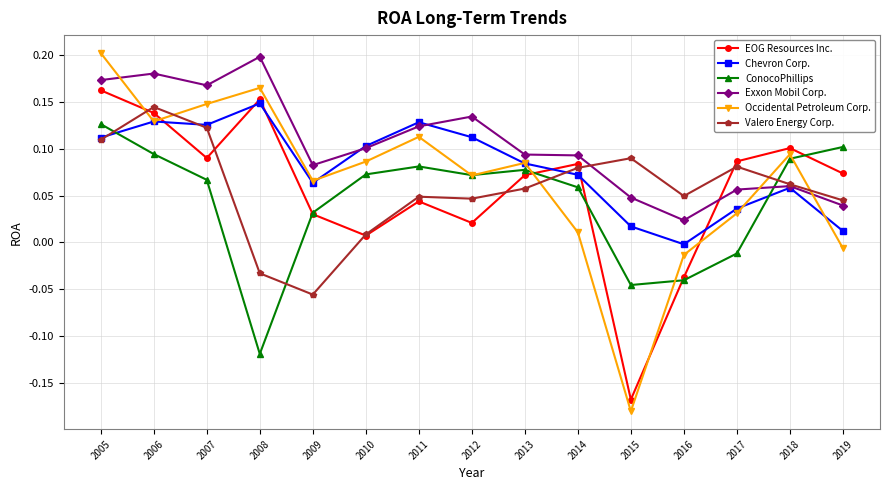

Between 2014 and 2016, which series saw the biggest shift?

EOG Resources Inc.